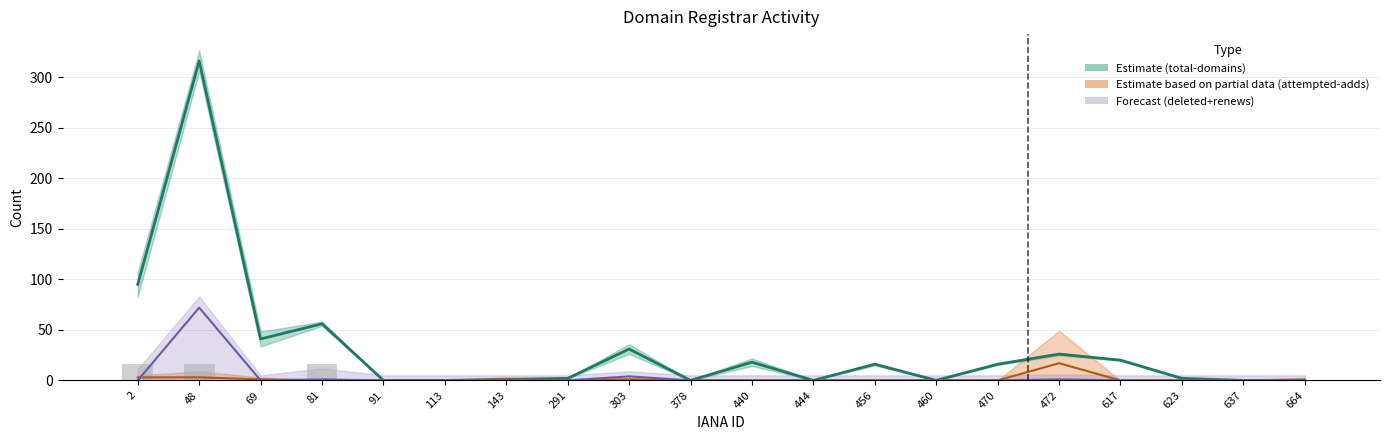

What is the maximum value for total-domains?

316